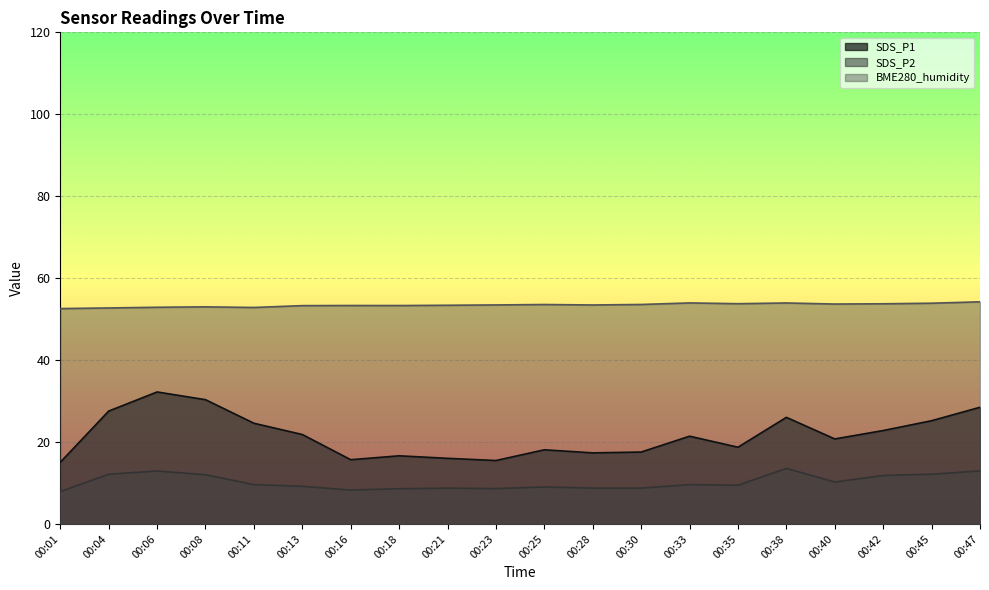

The value of BME280_humidity at 00:06 is 52.9. True or false?

True